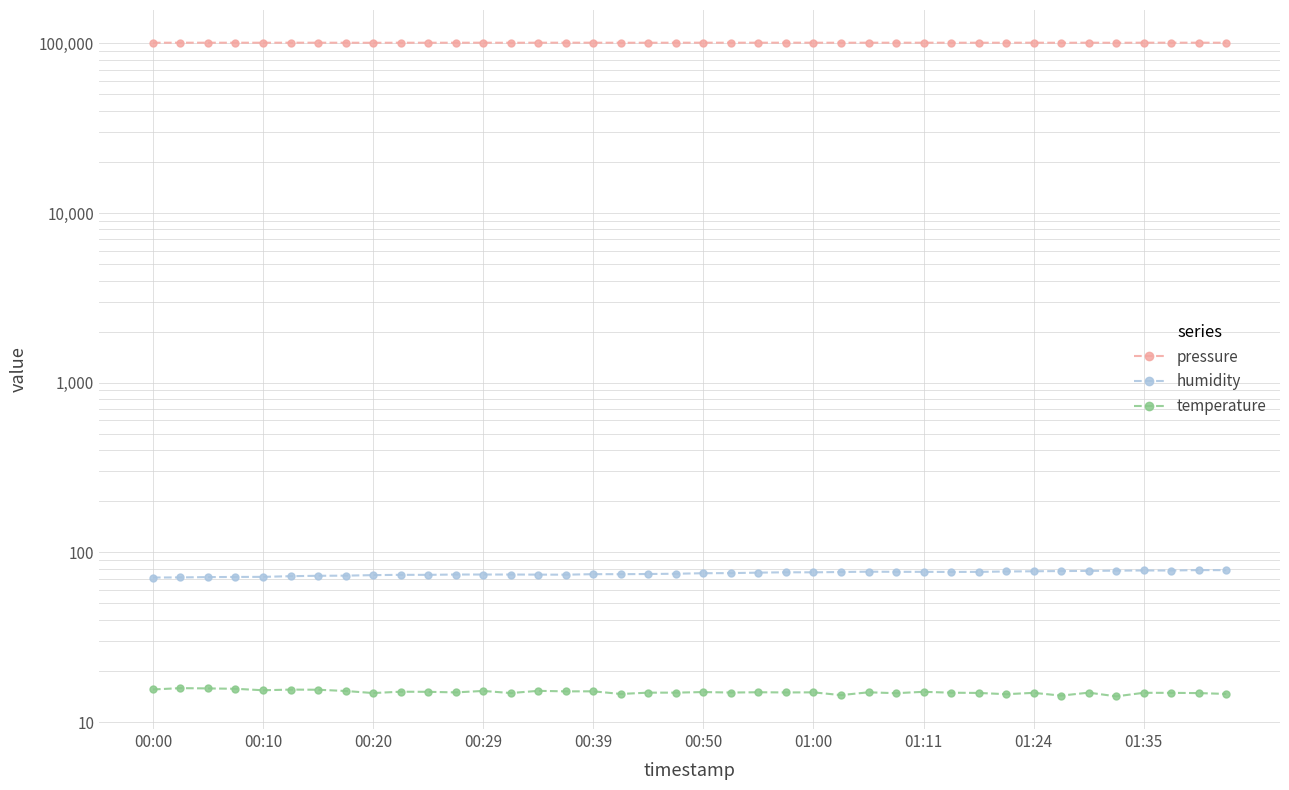

Which series has the largest range (max minus min)?

pressure